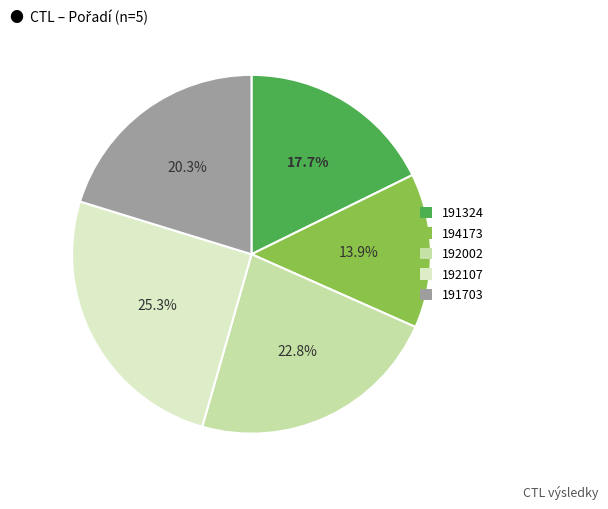

To the nearest percent, what is the average slice percentage?

20%